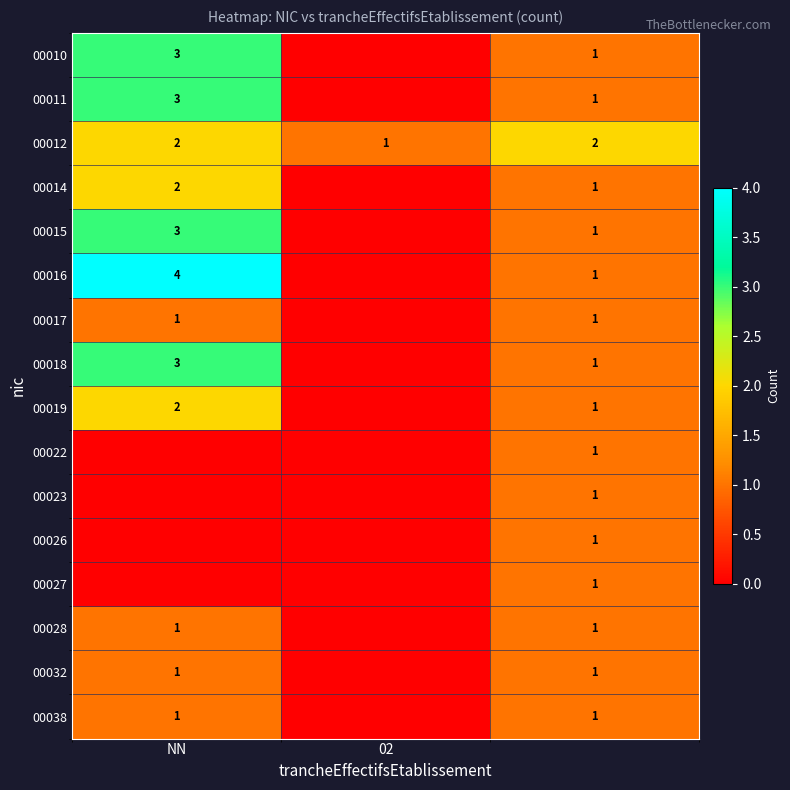

The 00012 series shows 0 at NN. True or false?

False